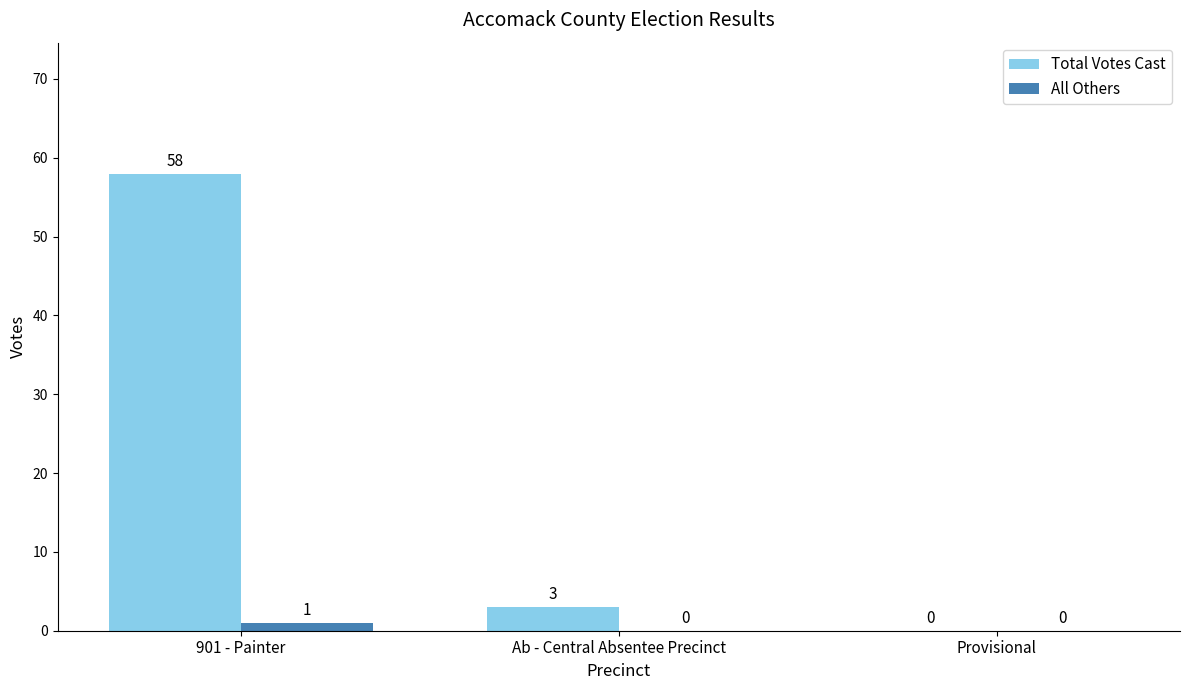

Read the Total Votes Cast value at 901 - Painter, to the nearest 5.

60